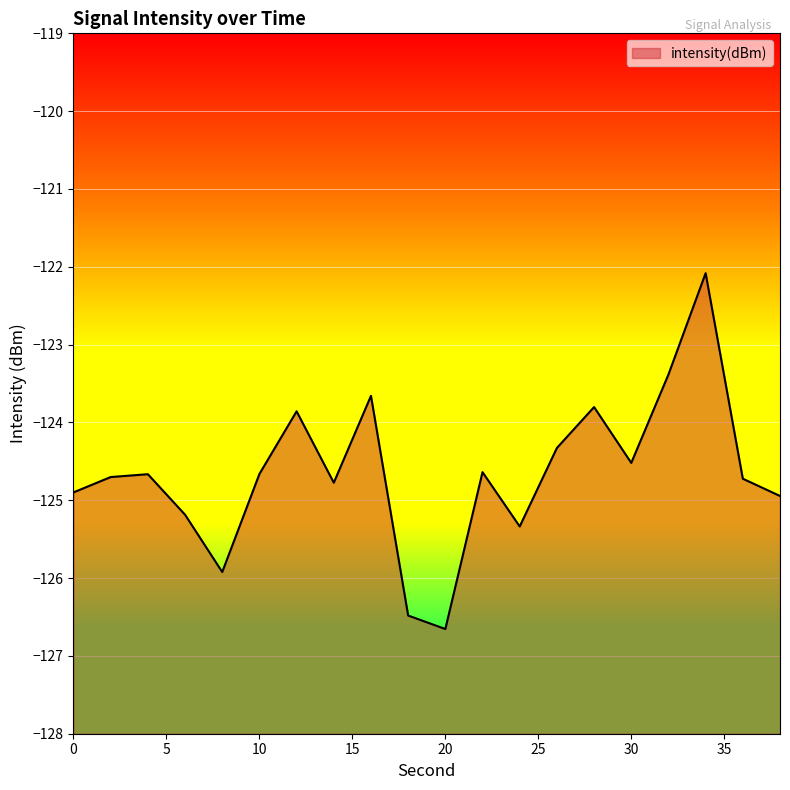

Rank the categories by value from highest to lowest.

34, 32, 16, 28, 12, 26, 30, 22, 10, 4, 2, 36, 14, 0, 38, 6, 24, 8, 18, 20